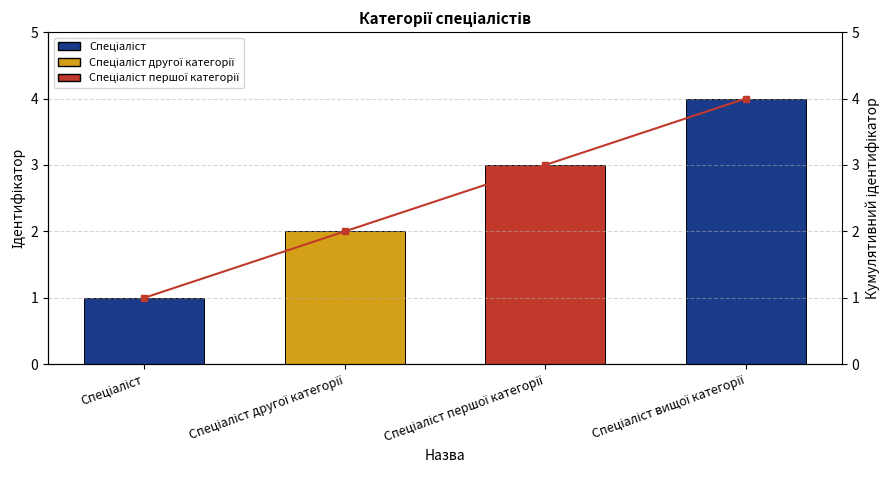

The Ідентифікатор series shows 3 at Спеціаліст першої категорії. True or false?

True